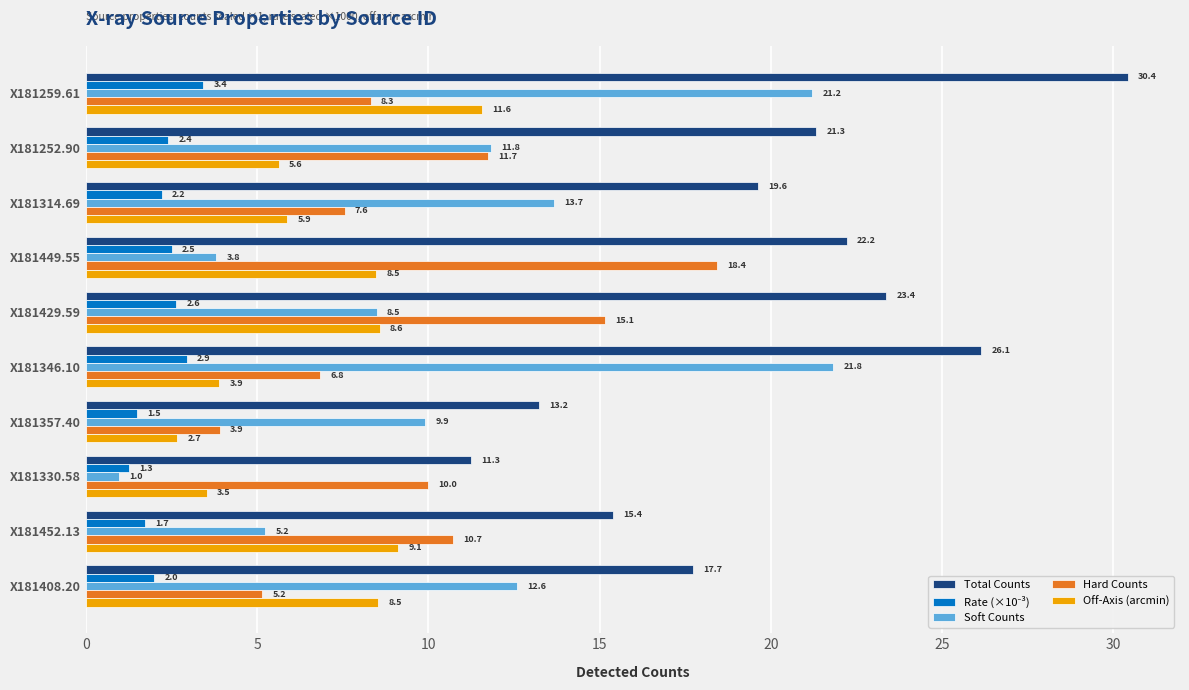

What is the maximum value for Total Counts?

30.4